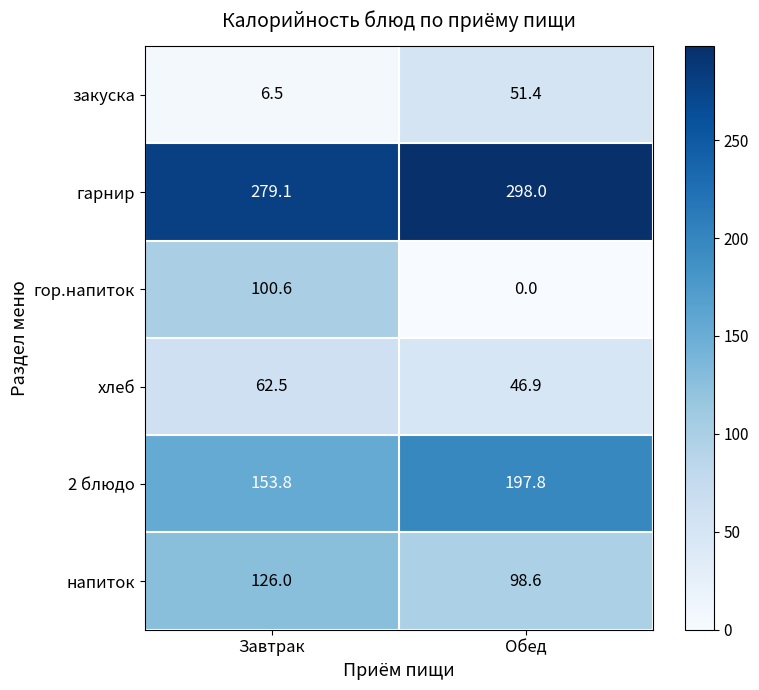

Reading left to right, list all the values displayed in this chart.

закуска: Завтрак=6.5	Обед=51.4
гарнир: Завтрак=279.1	Обед=298.0
гор.напиток: Завтрак=100.6	Обед=0.0
хлеб: Завтрак=62.5	Обед=46.9
2 блюдо: Завтрак=153.8	Обед=197.8
напиток: Завтрак=126.0	Обед=98.6